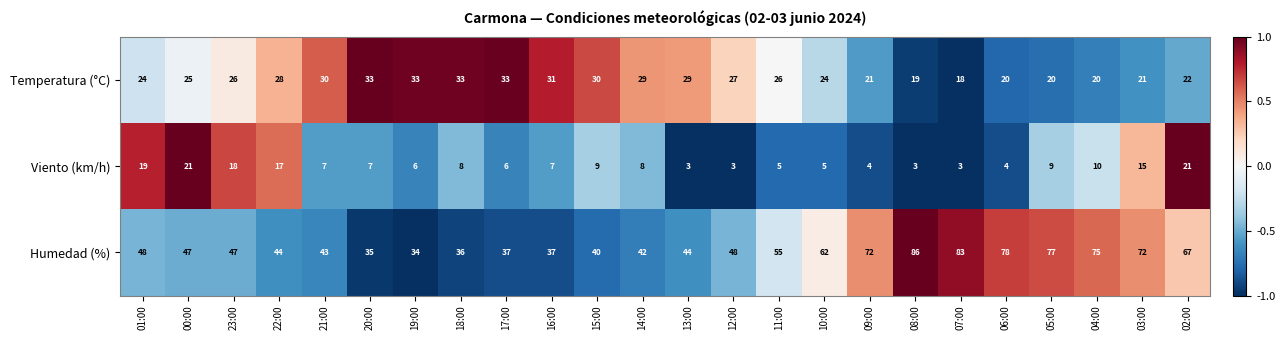

What is the sum of all Temperatura (°C) values?

622